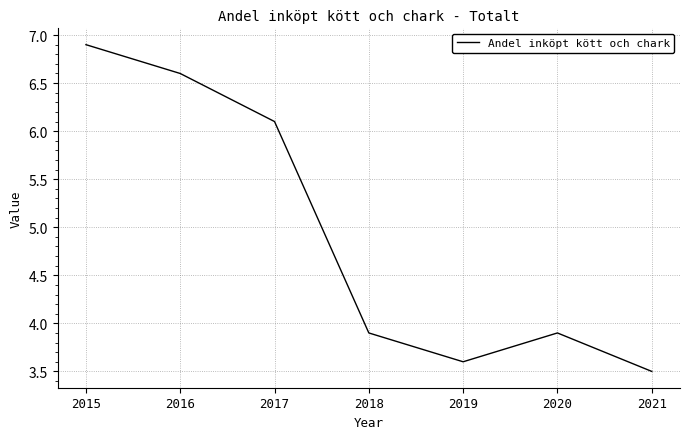

Where is the first local minimum?

2019